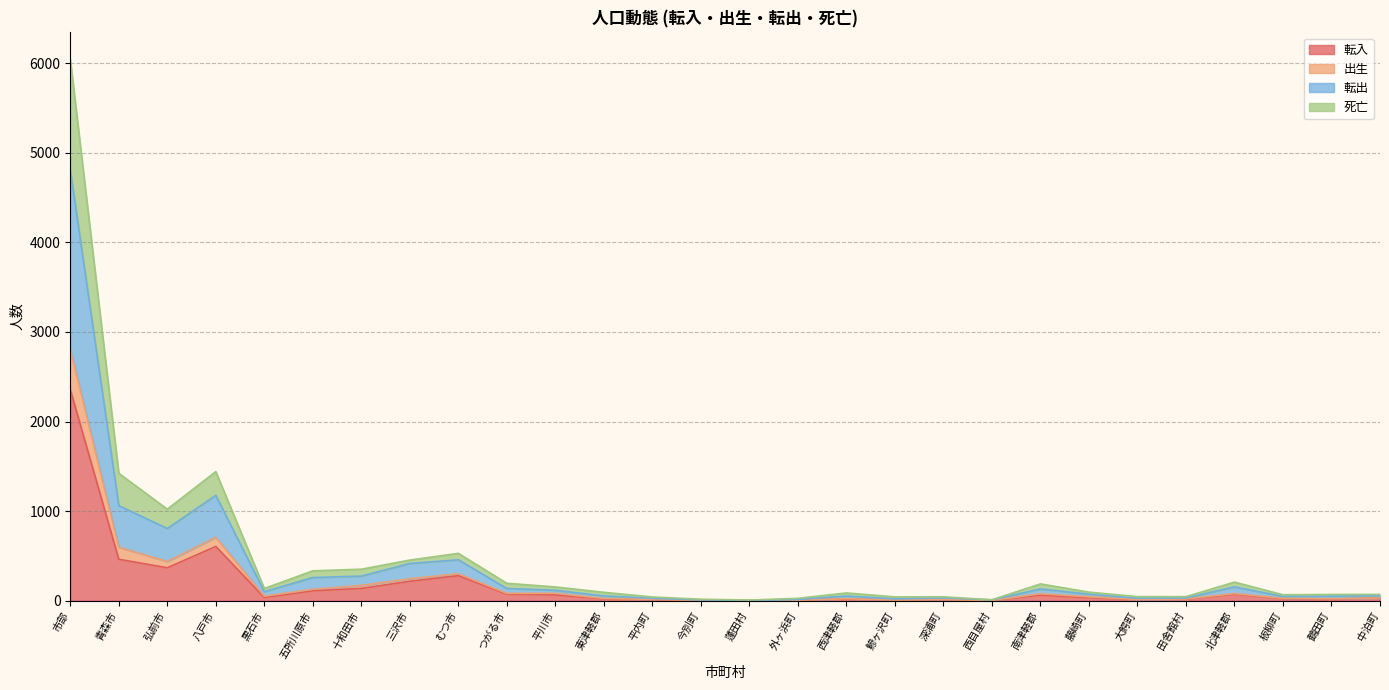

Reading right to left, extract all data points from this chart.

転入: 中泊町=31	鶴田町=19	板柳町=23	北津軽郡=73	田舎館村=16	大鰐町=13	藤崎町=34	南津軽郡=63	西目屋村=2	深浦町=12	鰺ヶ沢町=7	西津軽郡=19	外ヶ浜町=6	蓬田村=1	今別町=3	平内町=10	東津軽郡=20	平川市=65	つがる市=73	むつ市=280	三沢市=217	十和田市=138	五所川原市=111	黒石市=36	八戸市=606	弘前市=368	青森市=463	市部=2357
出生: 中泊町=71	鶴田町=70	板柳町=67	北津軽郡=208	田舎館村=46	大鰐町=46	藤崎町=96	南津軽郡=188	西目屋村=11	深浦町=44	鰺ヶ沢町=43	西津軽郡=87	外ヶ浜町=27	蓬田村=8	今別町=17	平内町=42	東津軽郡=94	平川市=154	つがる市=195	むつ市=529	三沢市=454	十和田市=352	五所川原市=334	黒石市=137	八戸市=1441	弘前市=1022	青森市=1422	市部=6040
転出: 中泊町=56	鶴田町=51	板柳町=48	北津軽郡=155	田舎館村=31	大鰐町=28	藤崎町=73	南津軽郡=132	西目屋村=10	深浦町=32	鰺ヶ沢町=21	西津軽郡=53	外ヶ浜町=15	蓬田村=2	今別町=10	平内町=27	東津軽郡=54	平川市=117	つがる市=137	むつ市=457	三沢市=416	十和田市=275	五所川原市=259	黒石市=101	八戸市=1176	弘前市=806	青森市=1061	市部=4805
死亡: 中泊町=31	鶴田町=22	板柳町=27	北津軽郡=80	田舎館村=20	大鰐町=14	藤崎町=44	南津軽郡=78	西目屋村=2	深浦町=14	鰺ヶ沢町=8	西津軽郡=22	外ヶ浜町=6	蓬田村=1	今別町=3	平内町=15	東津軽郡=25	平川市=83	つがる市=82	むつ市=301	三沢市=246	十和田市=171	五所川原市=128	黒石市=51	八戸市=708	弘前市=438	青森市=598	市部=2806